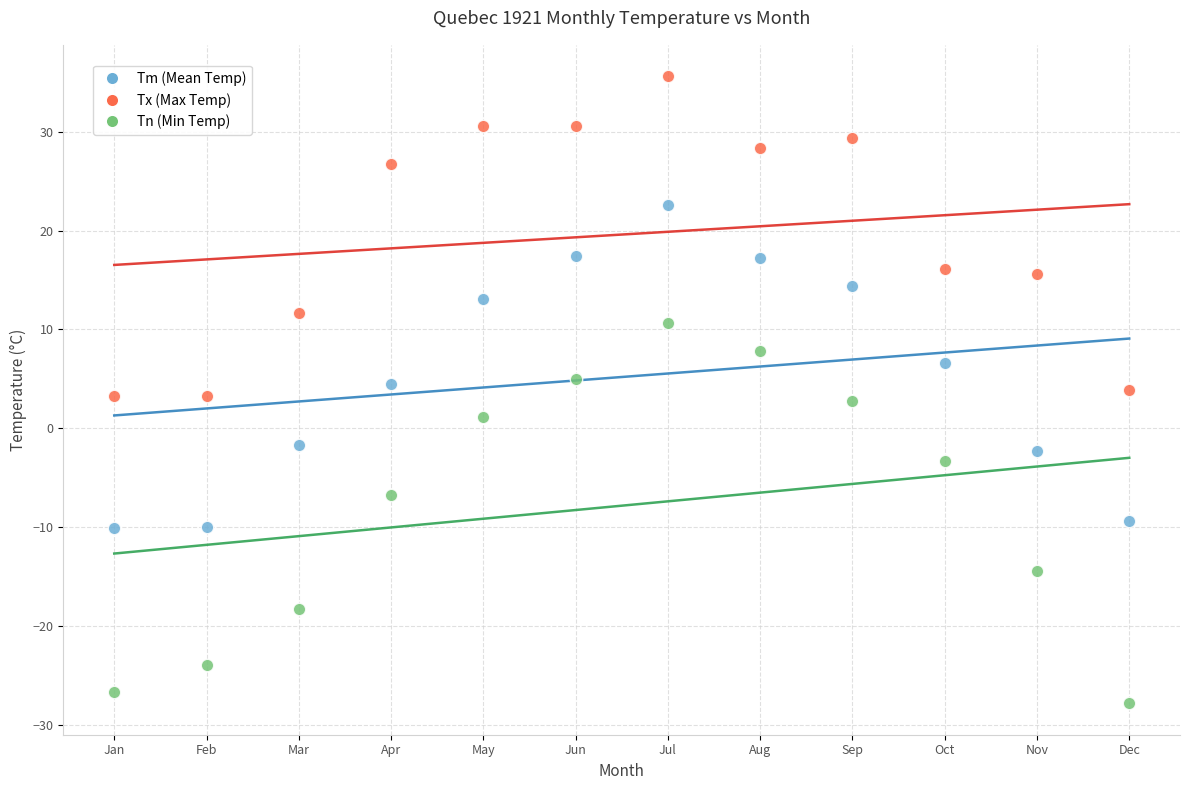

Across all data points, what is the range of X values (max minus min)?

11.0